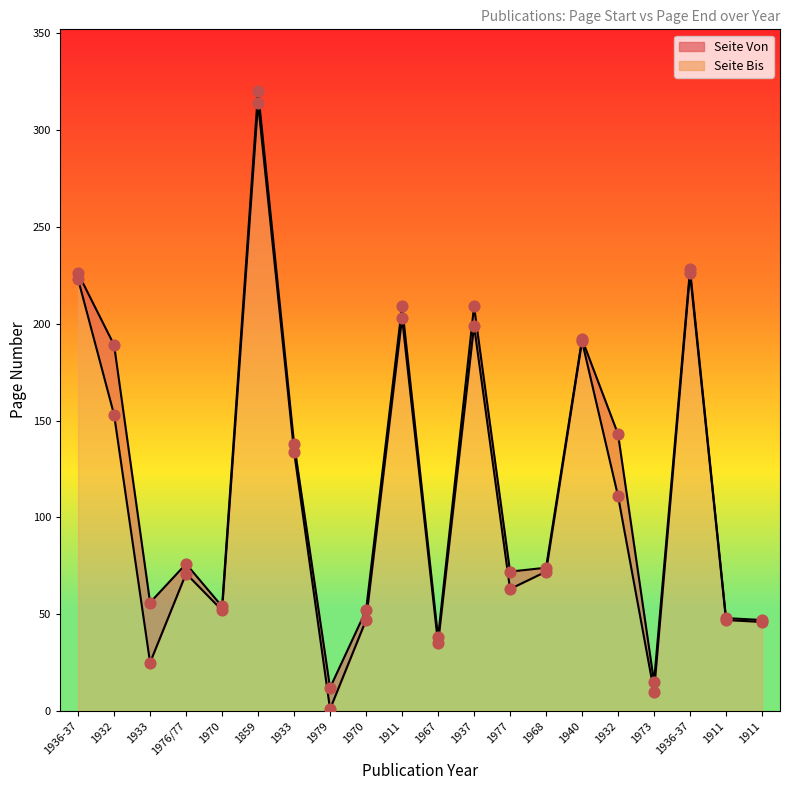

Which series has the largest total across all categories?

Seite Bis